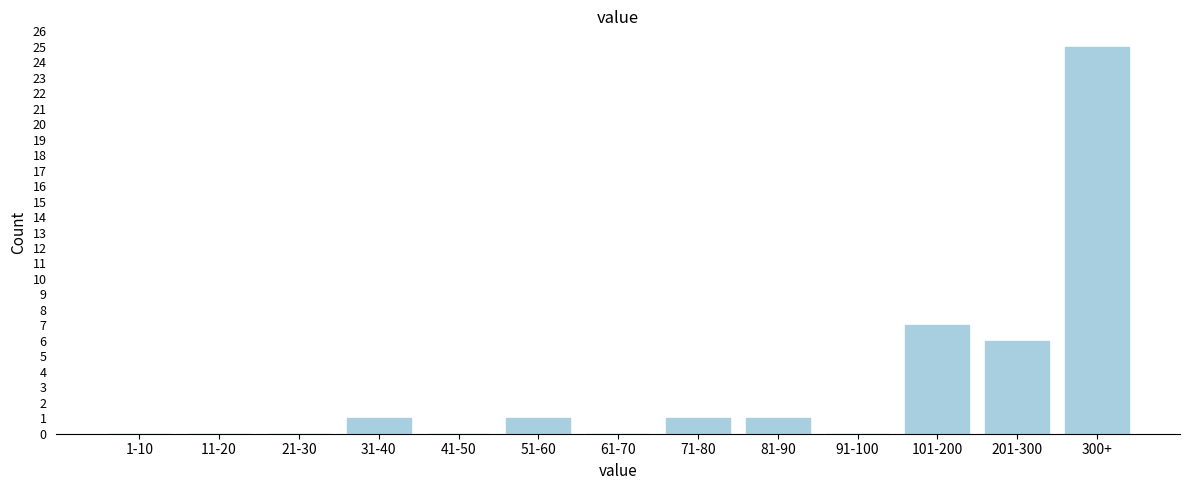

Reading left to right, extract all data points from this chart.

1-10=0	11-20=0	21-30=0	31-40=1	41-50=0	51-60=1	61-70=0	71-80=1	81-90=1	91-100=0	101-200=7	201-300=6	300+=25